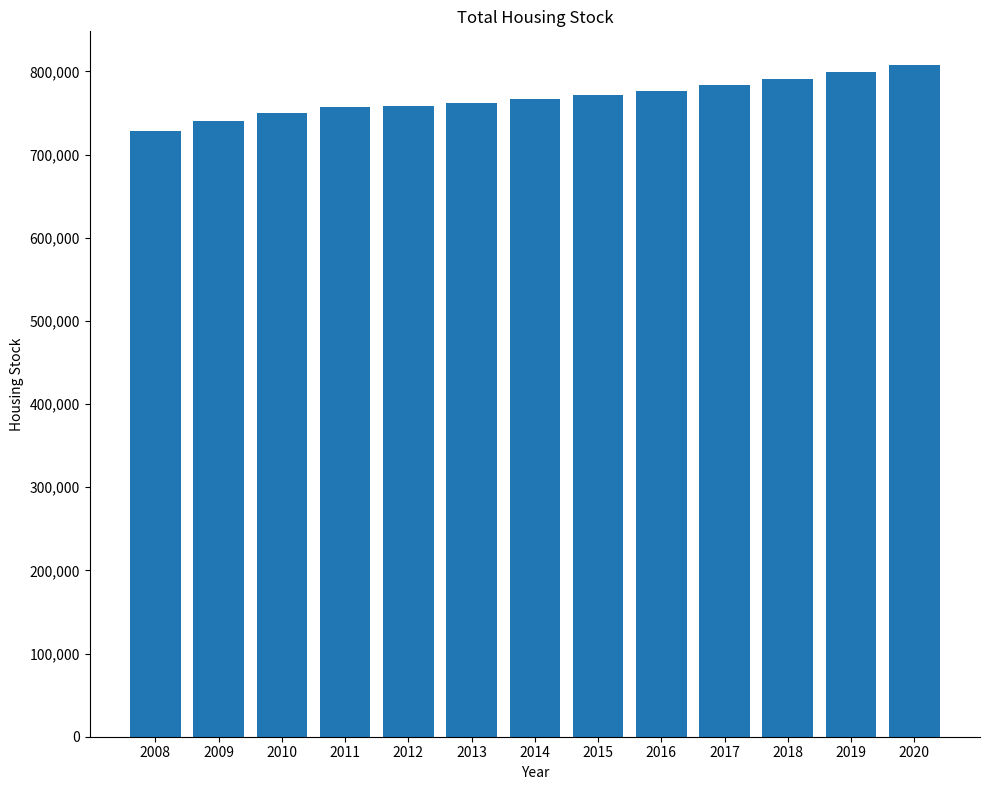

What is the change in value from 2010 to 2013?

+11996